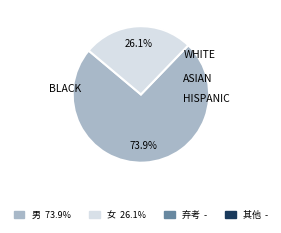

Is there any slice that represents more than half of the pie?

Yes